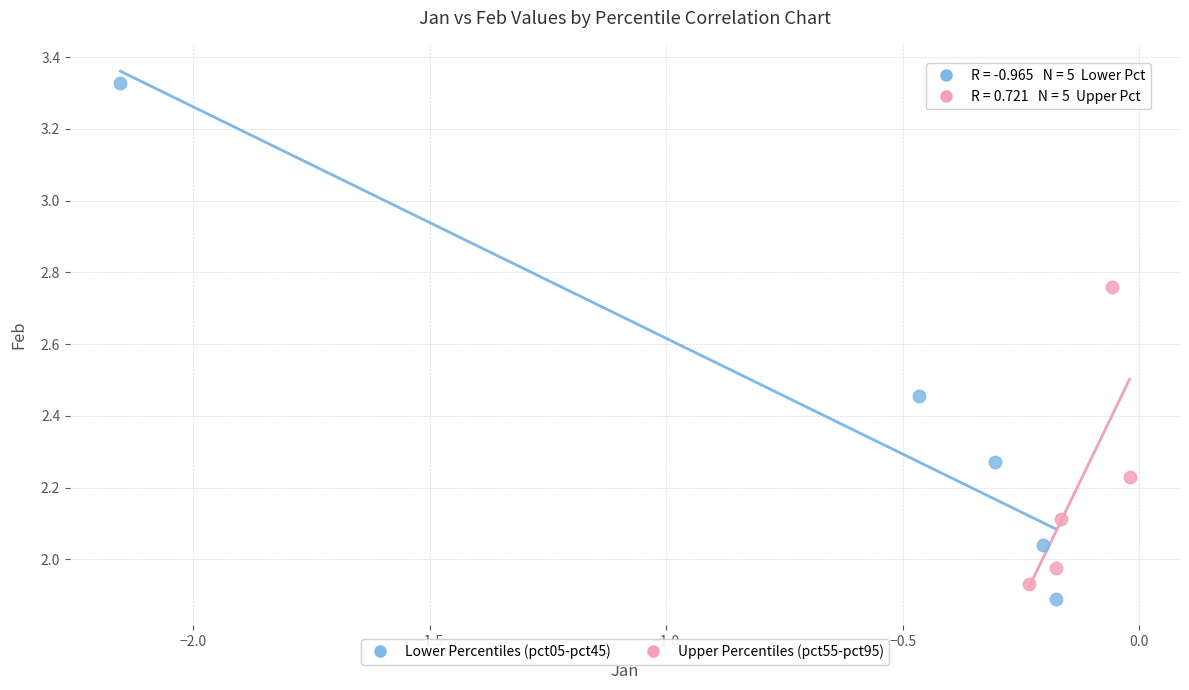

Which series has the widest spread of Y values?

Lower Percentiles (pct05-pct45)